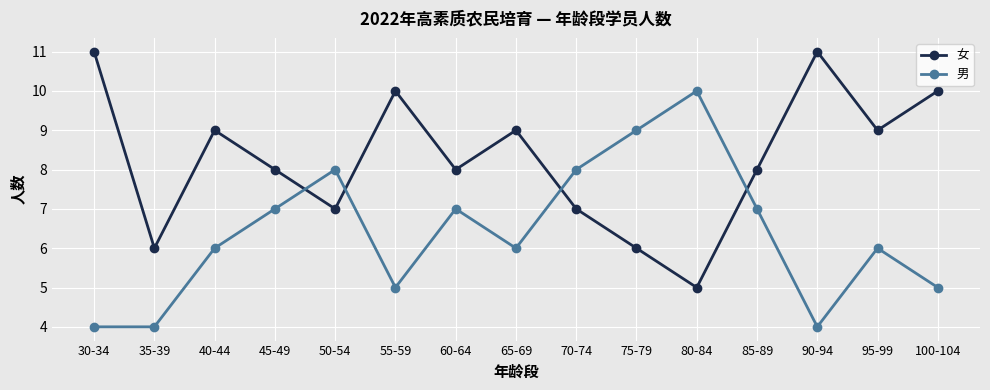

Reading right to left, what are all the values shown in this chart?

女: 100-104=10	95-99=9	90-94=11	85-89=8	80-84=5	75-79=6	70-74=7	65-69=9	60-64=8	55-59=10	50-54=7	45-49=8	40-44=9	35-39=6	30-34=11
男: 100-104=5	95-99=6	90-94=4	85-89=7	80-84=10	75-79=9	70-74=8	65-69=6	60-64=7	55-59=5	50-54=8	45-49=7	40-44=6	35-39=4	30-34=4